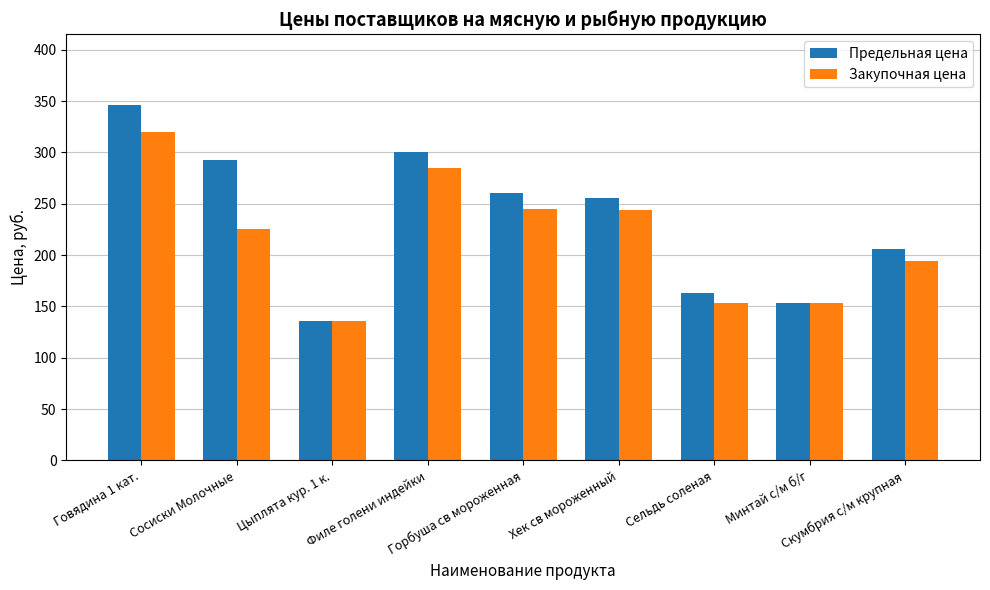

Which series has the widest spread of values?

Предельная цена